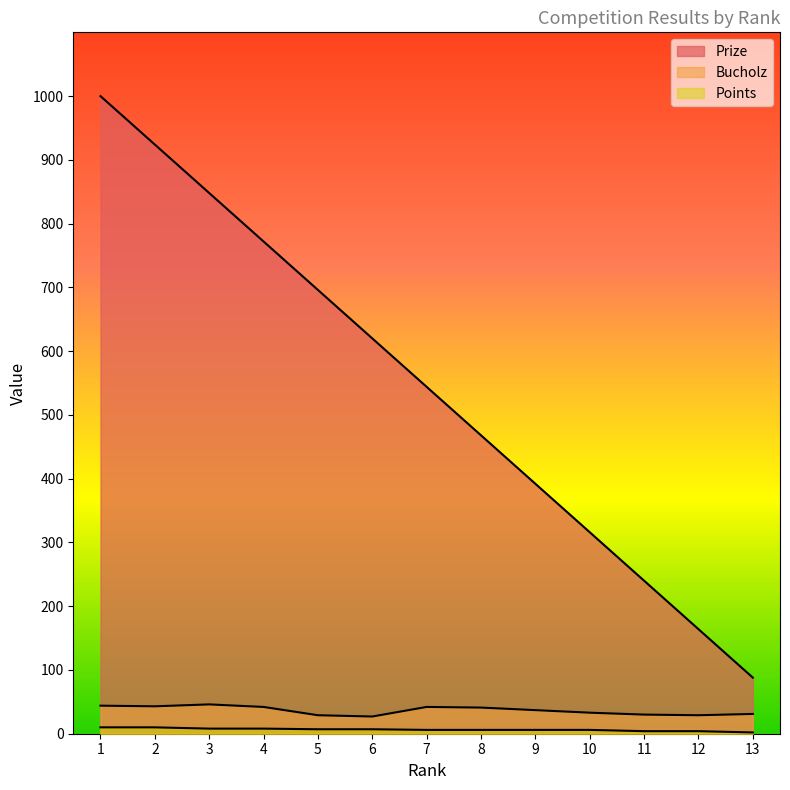

Rank the series at 3 from highest to lowest value.

Prize, Bucholz, Points